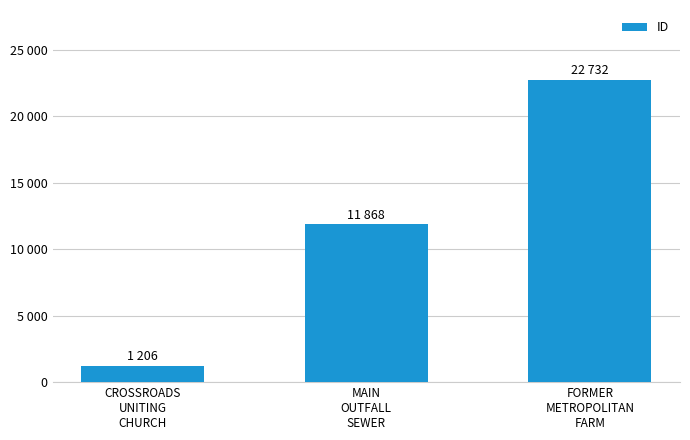

Are the bars horizontal?

No